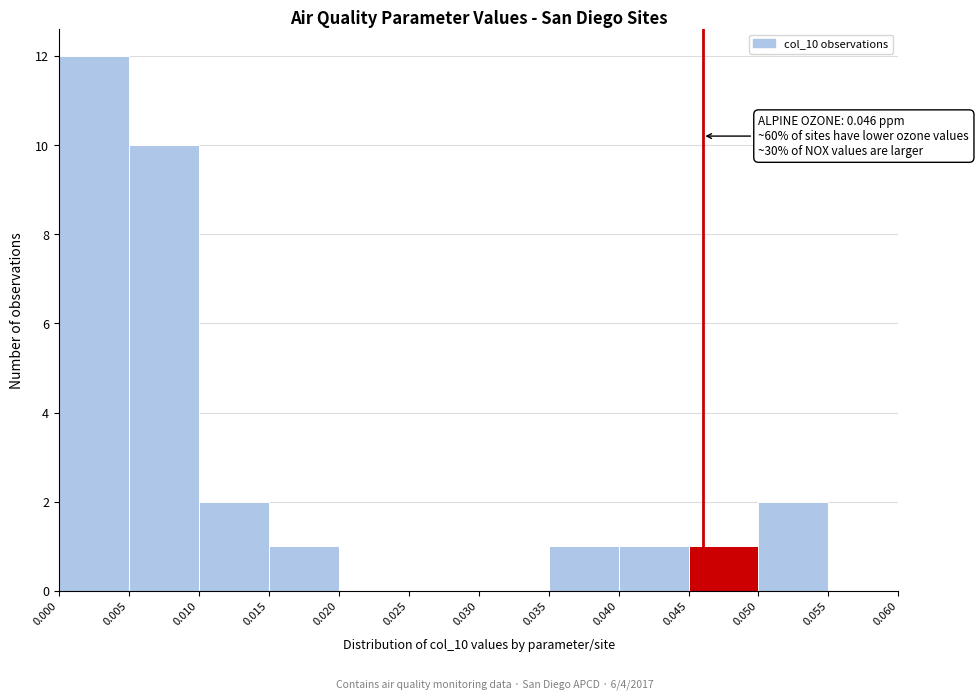

Which range on the x-axis has the tallest bar?

0.000 to 0.005